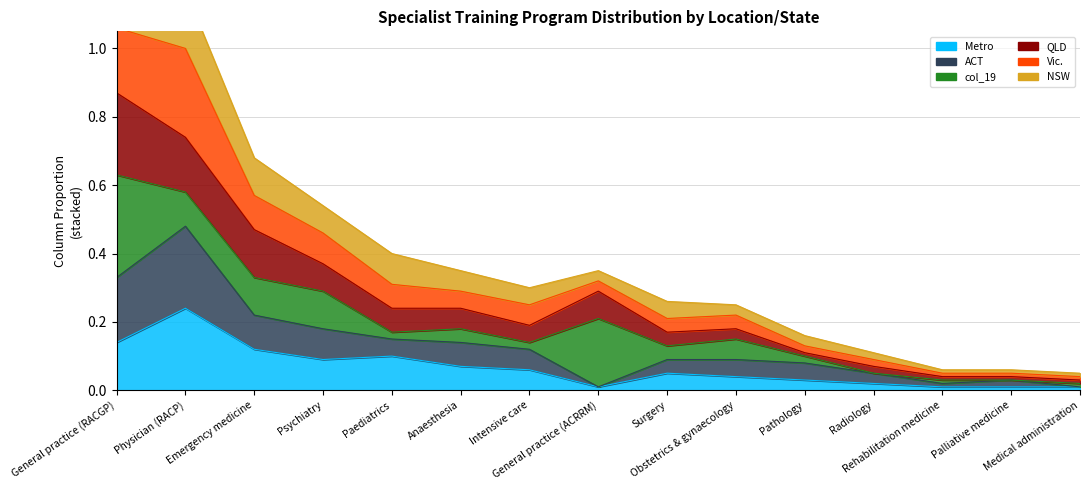

Which label corresponds to the smallest value in the chart?

General practice (ACRRM)